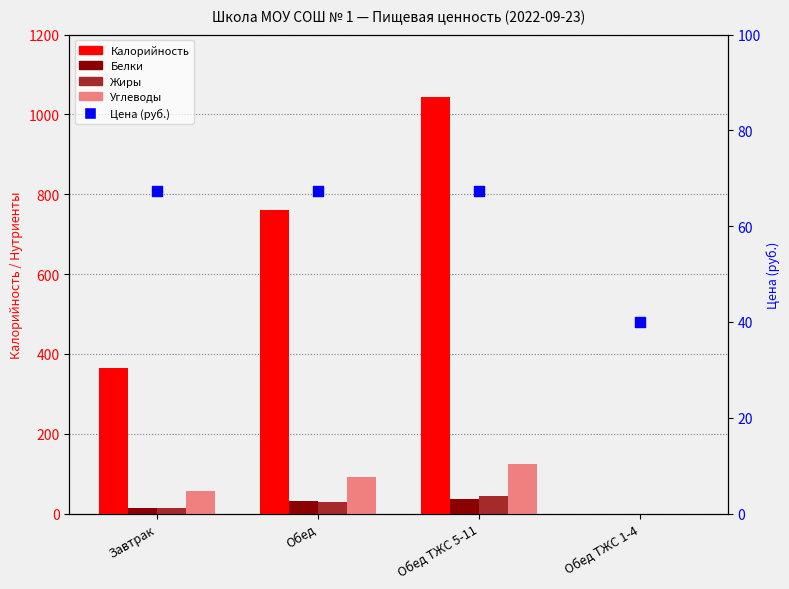

At which category is the sum across all series the highest?

Обед ТЖС 5-11